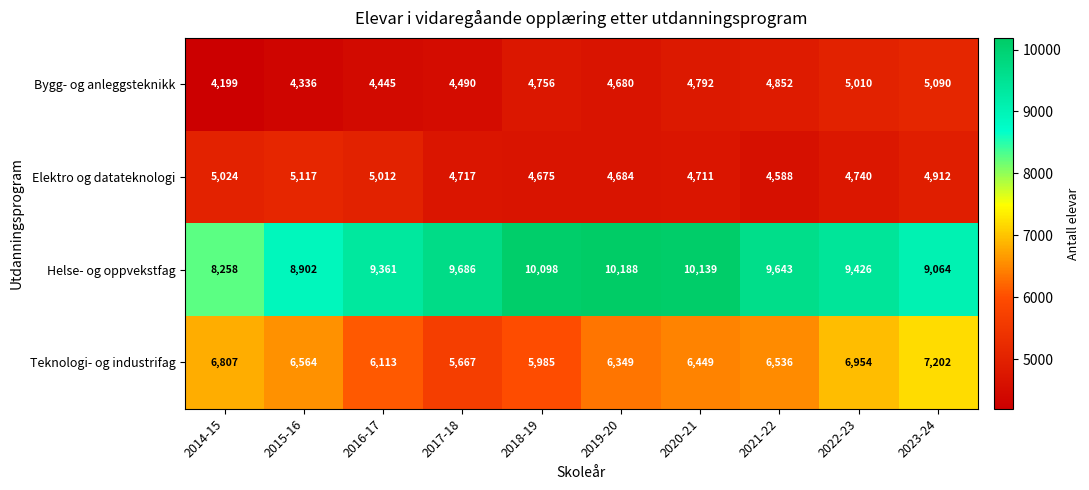

What is the maximum value shown in the chart?

10188